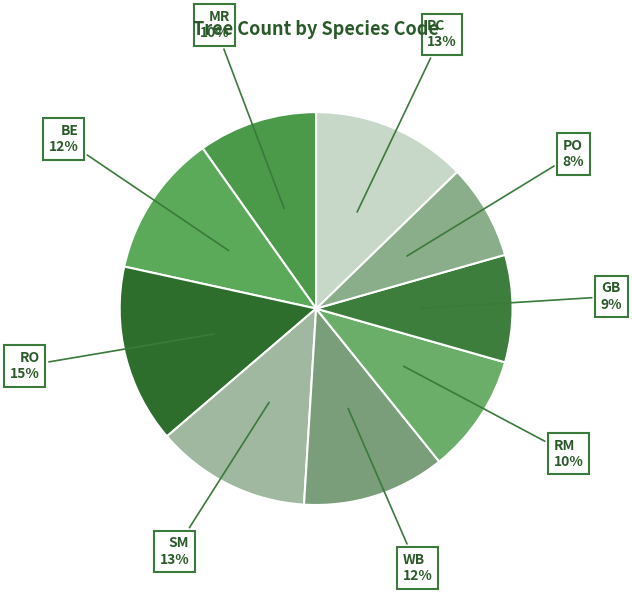

How many segments does this pie chart have?

9